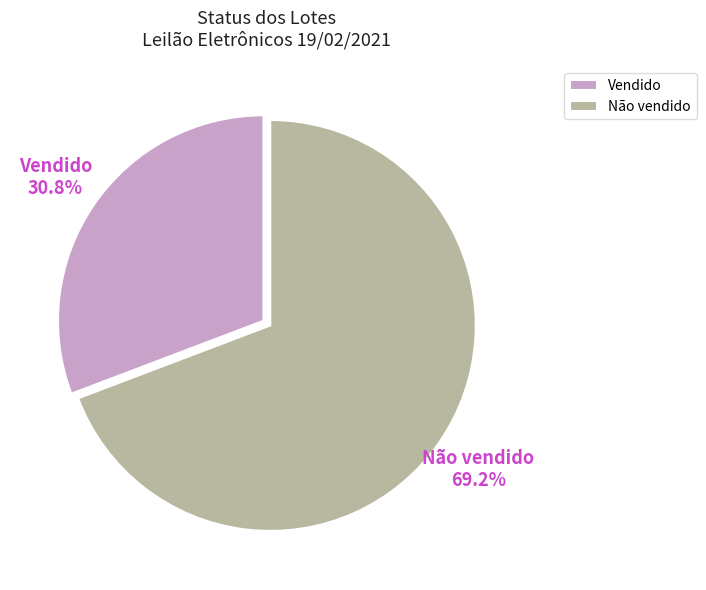

To the nearest percent, what is the average slice percentage?

50%